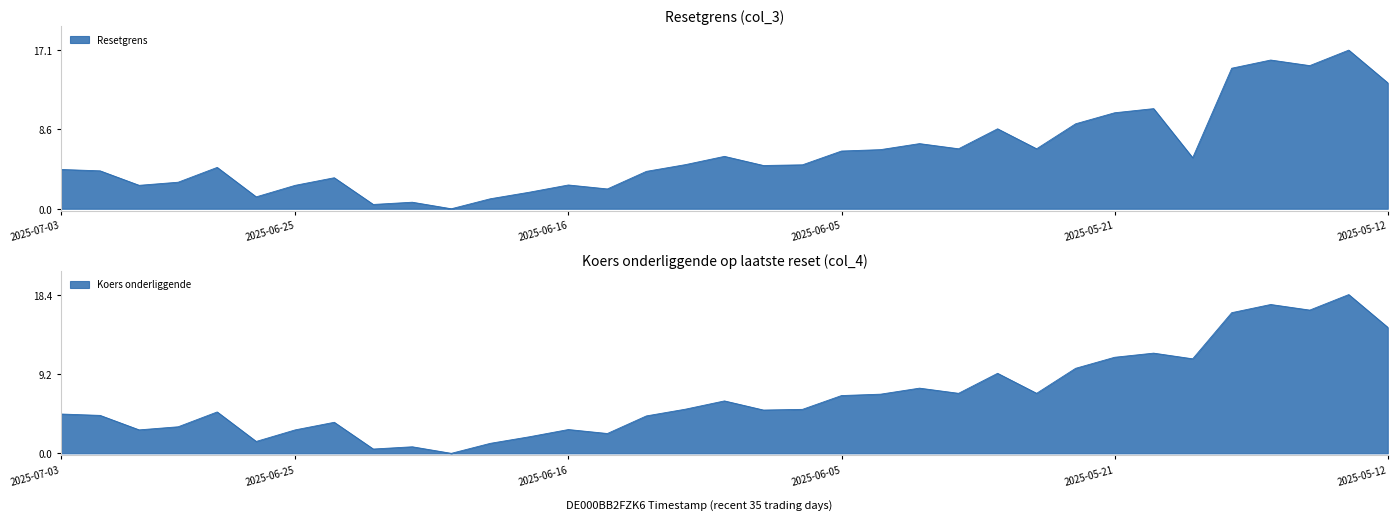

What is the maximum value shown in the chart?

18.4